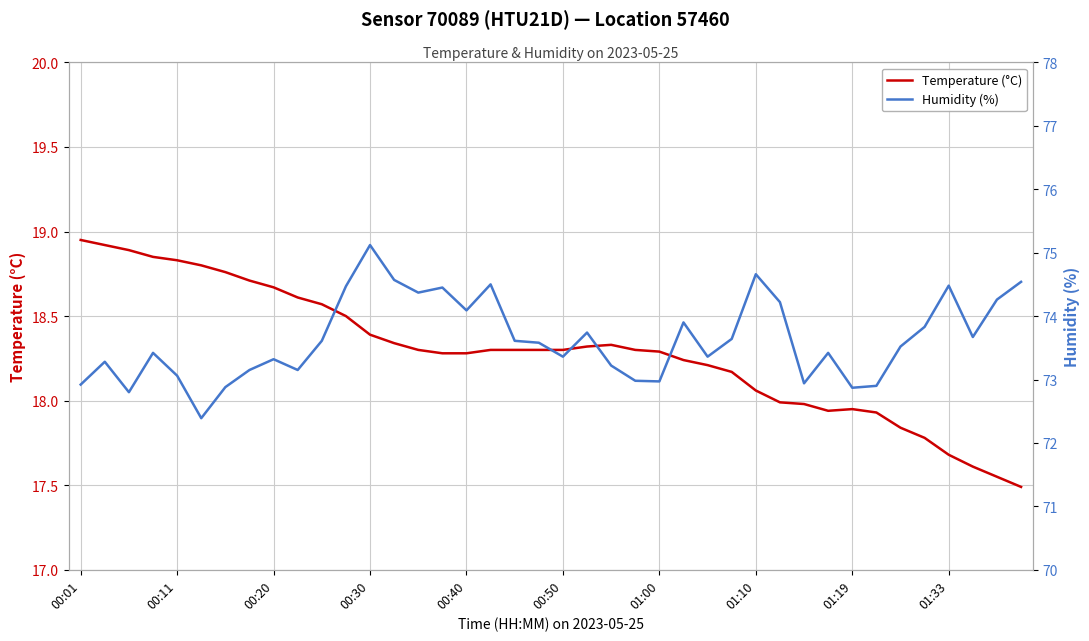

The value of Temperature (°C) at 00:11 is 18.8. True or false?

True